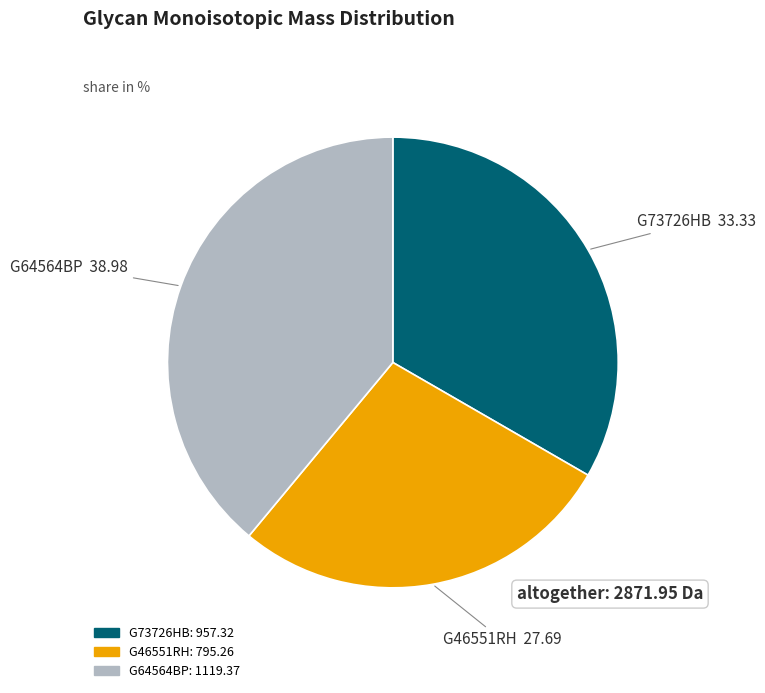

Which category has the smallest portion of the pie?

G46551RH